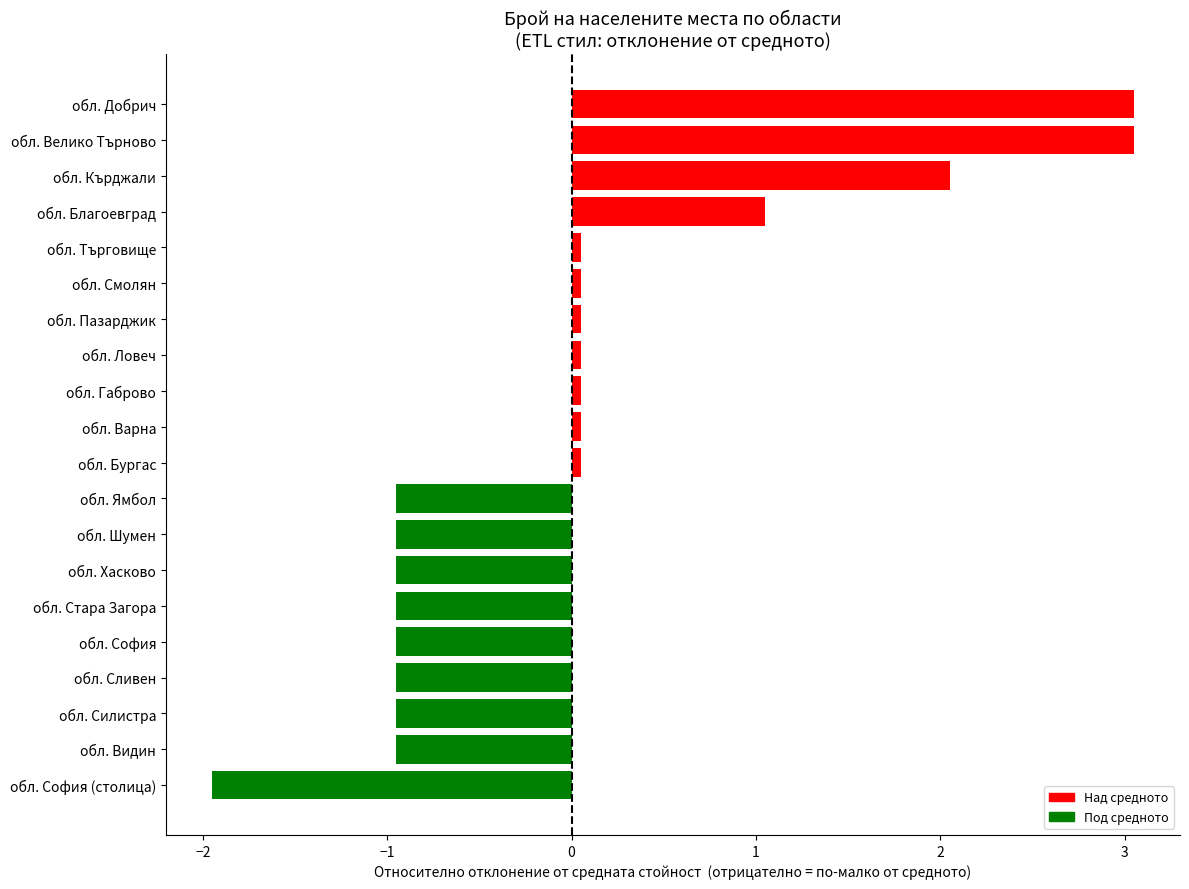

What is the difference between the second highest and minimum values?

5.0